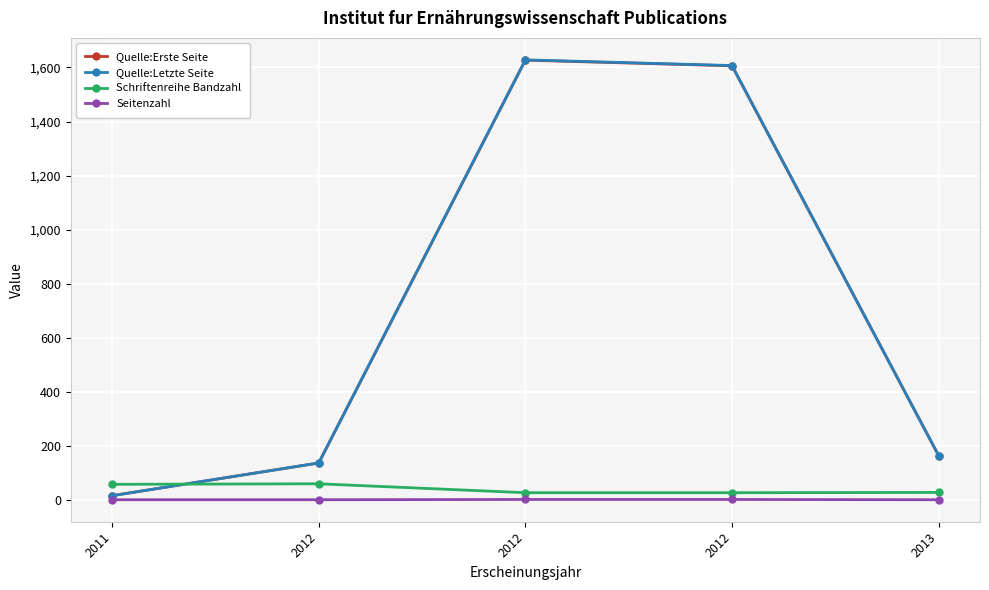

Which label corresponds to the largest value in the chart?

2012